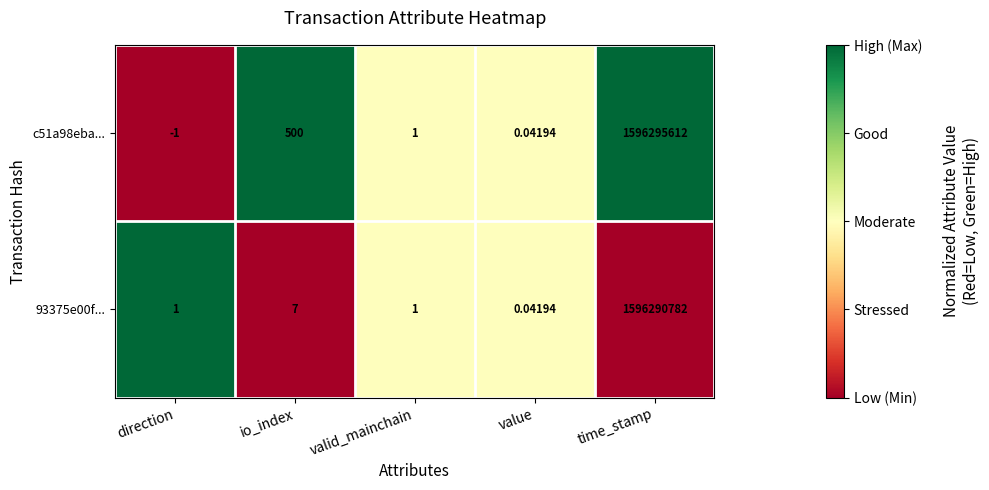

Which series has the largest total across all categories?

c51a98eba...